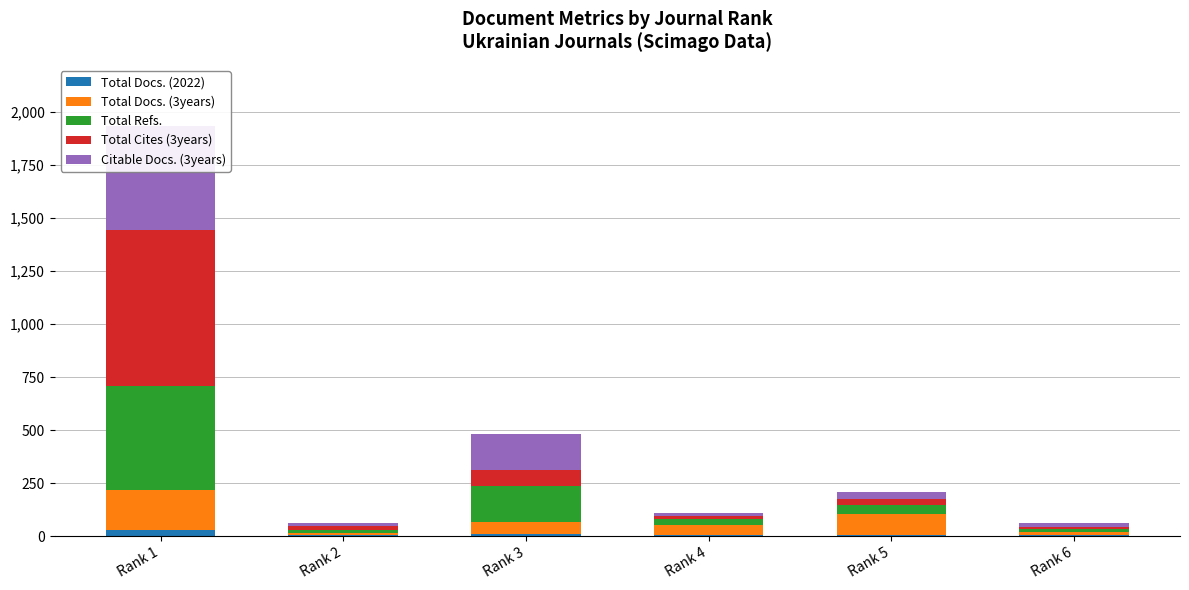

How many groups of bars are there?

6